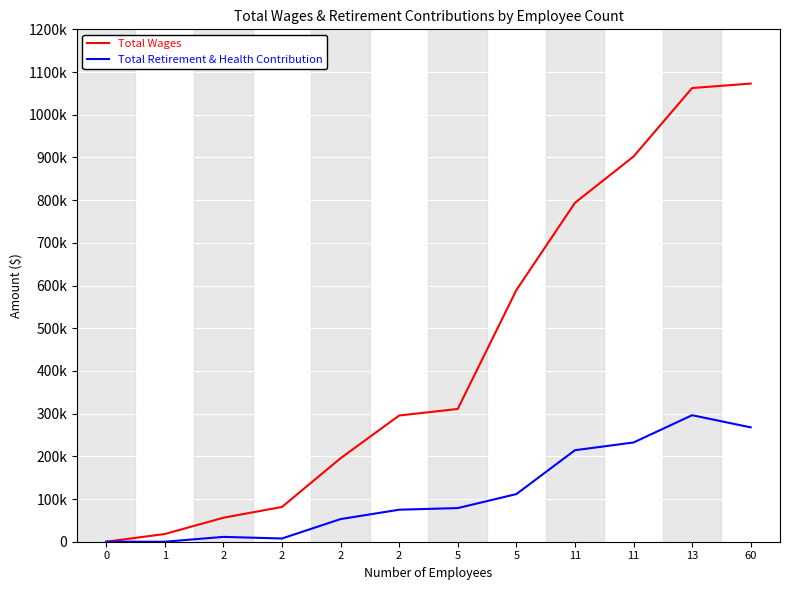

Is it true that Total Retirement & Health Contribution equals 12788 at 2?

False